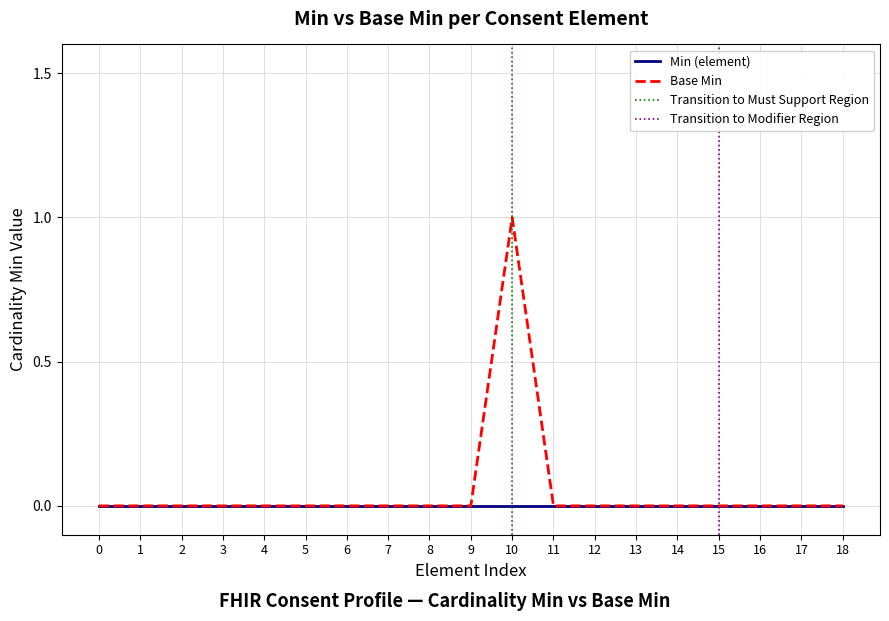

Count the values in the range 0 to 1.

19